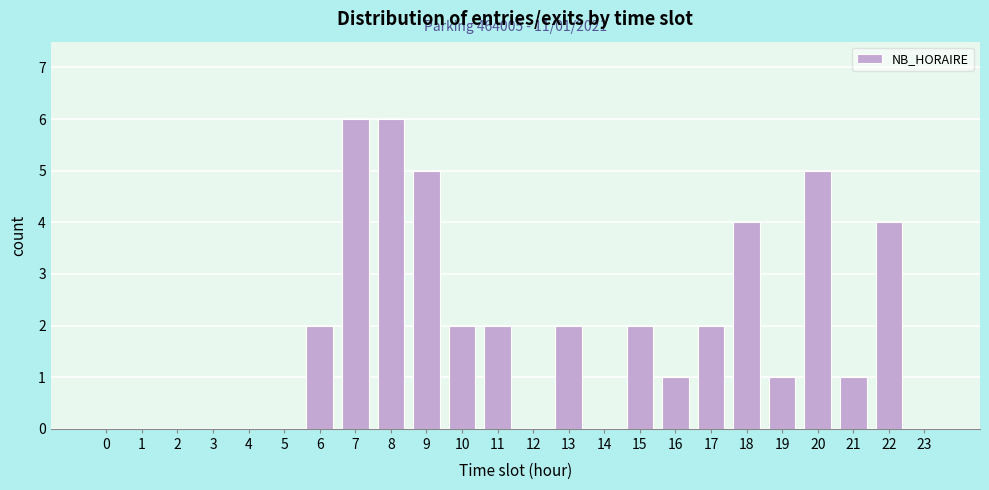

Reading left to right, list all the values displayed in this chart.

0=0	1=0	2=0	3=0	4=0	5=0	6=2	7=6	8=6	9=5	10=2	11=2	12=0	13=2	14=0	15=2	16=1	17=2	18=4	19=1	20=5	21=1	22=4	23=0